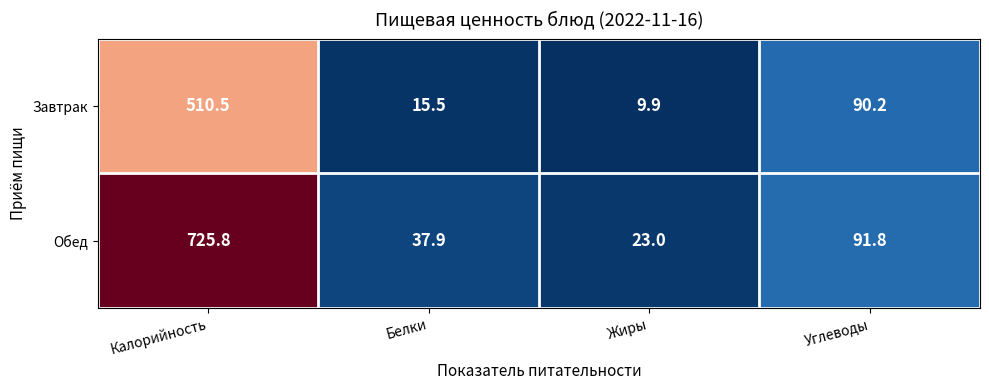

What is the maximum value shown in the chart?

725.8